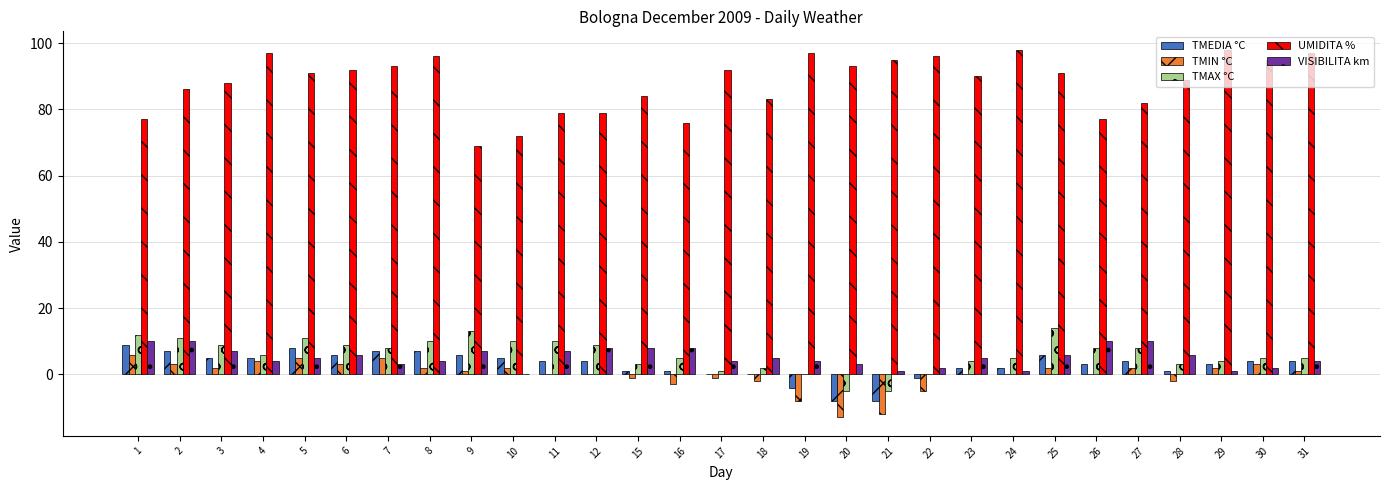

Is the value of TMAX °C at 5 greater than the value of TMEDIA °C at 21?

Yes